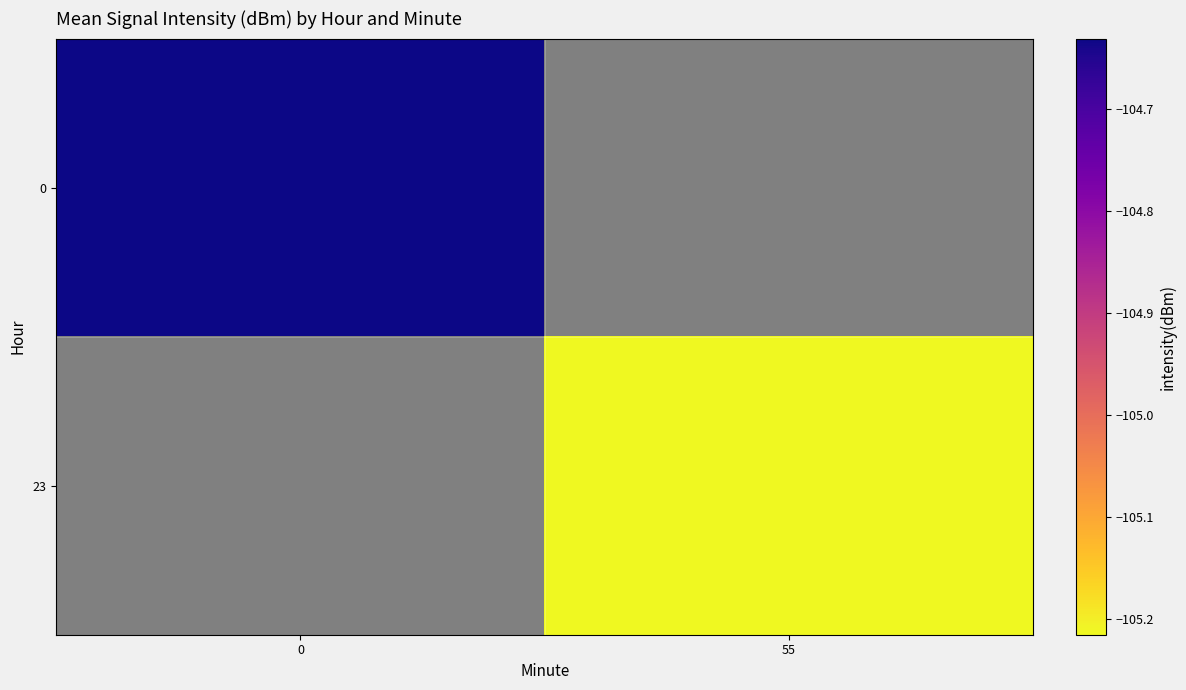

How many distinct data groups are displayed?

2